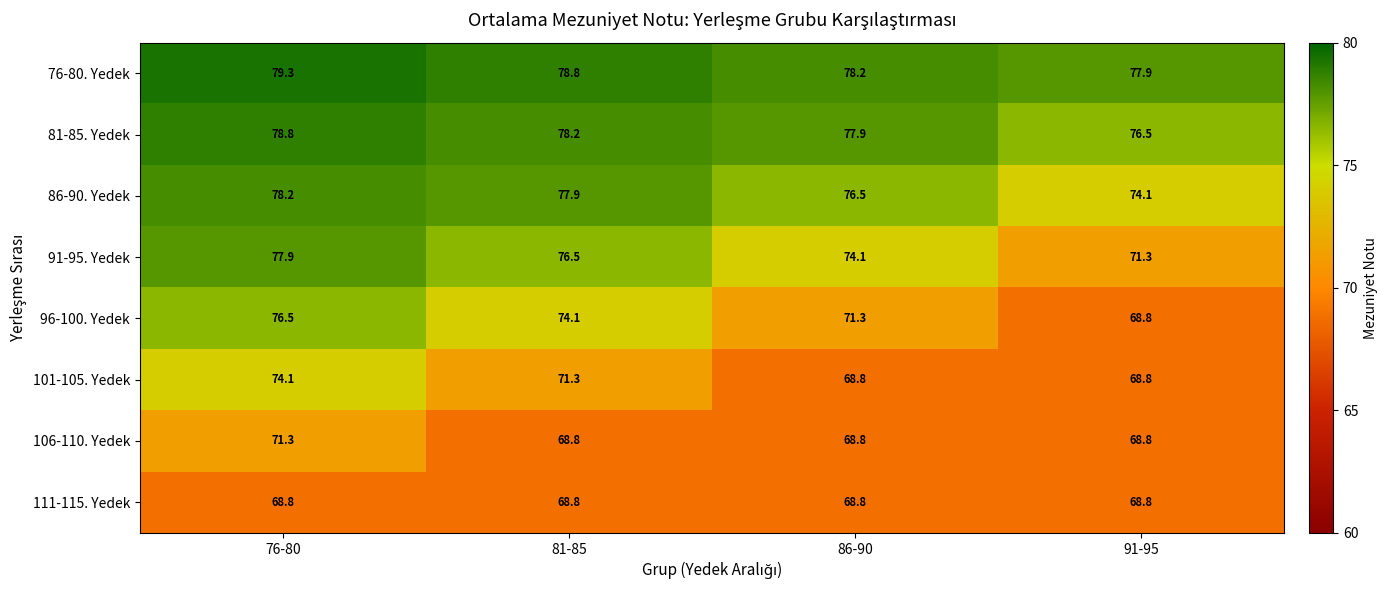

At which label is 96-100. Yedek closest to 72?

86-90